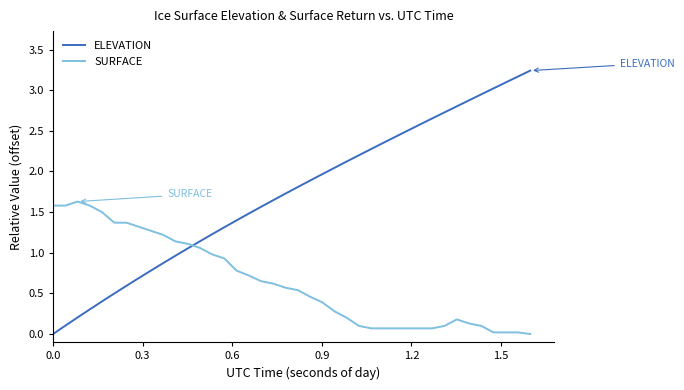

Which series has the widest spread of values?

ELEVATION